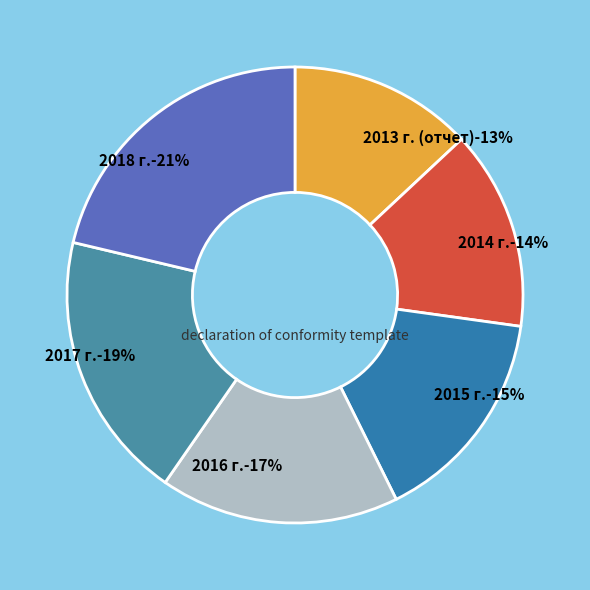

The 2016 г. slice represents 17% of the pie. True or false?

True